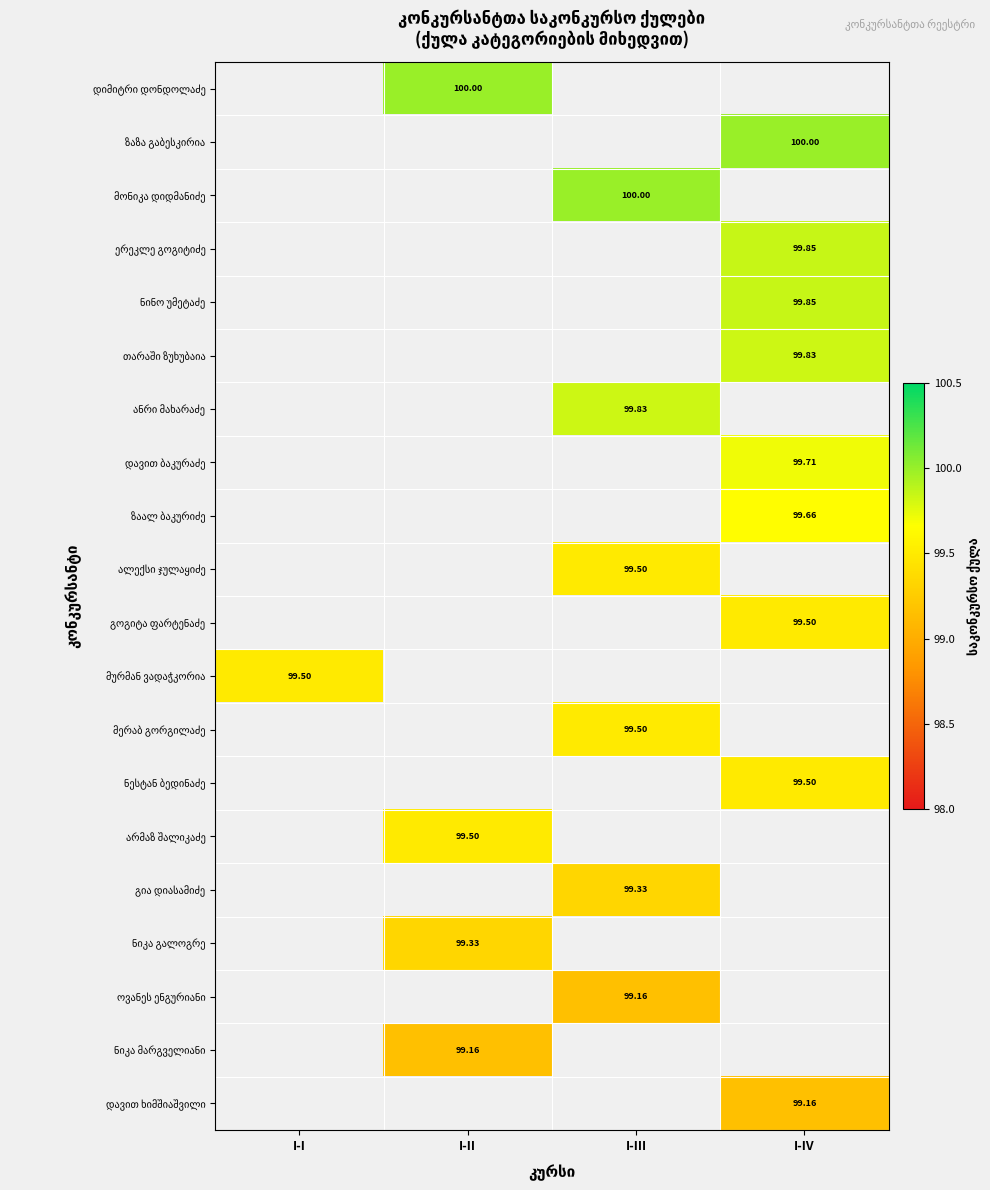

What is the smallest value displayed?

99.2